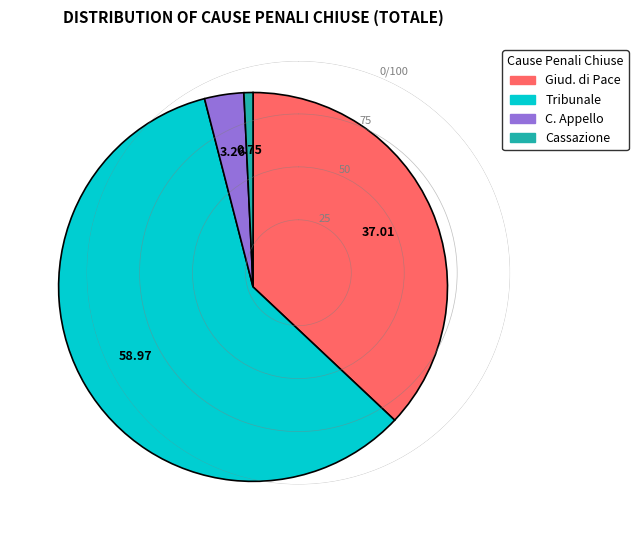

What is the ratio of the value at Giud. di Pace to the value at Cassazione?

49.2